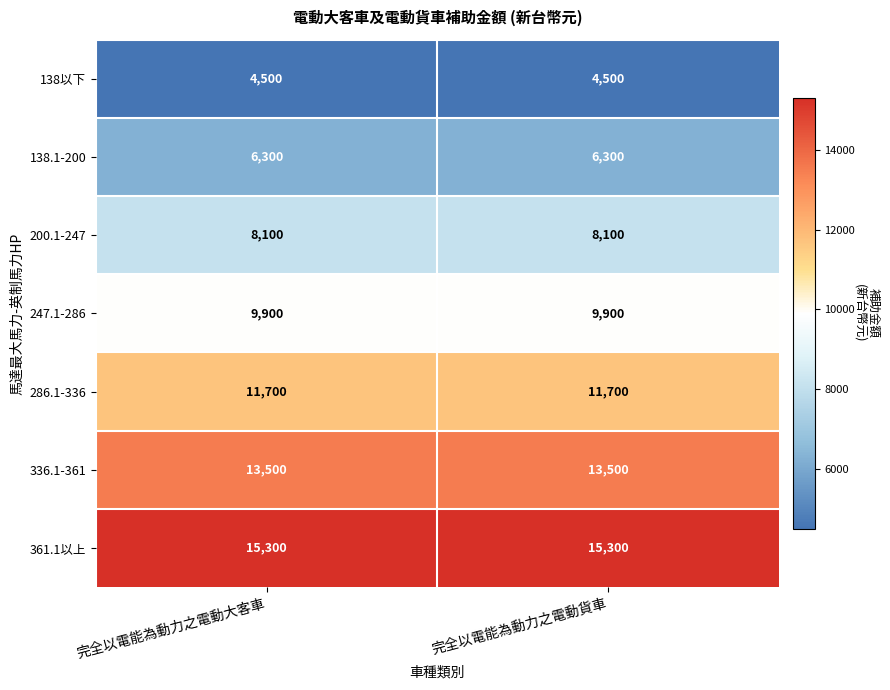

What is the difference between the highest and lowest values at 完全以電能為動力之電動貨車?

10800